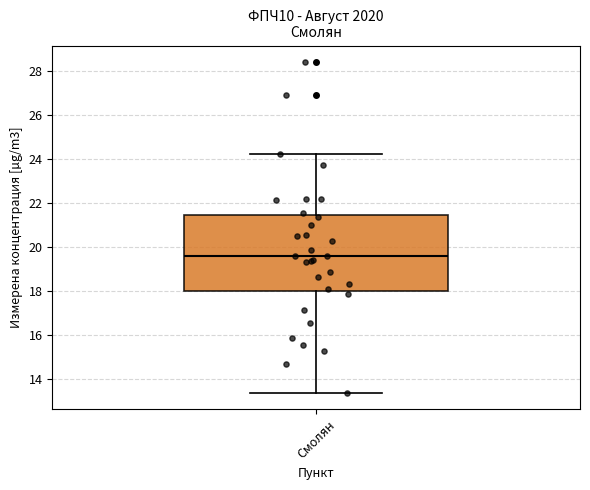

Read this box plot against the y-axis: the position of the median line, the range covered by the box, and the ends of both whiskers. The values are not printed on the chart, so give them approximately, as read against the axis.

median 19.6, box 18.0 to 21.4, whiskers 13.4 to 24.2